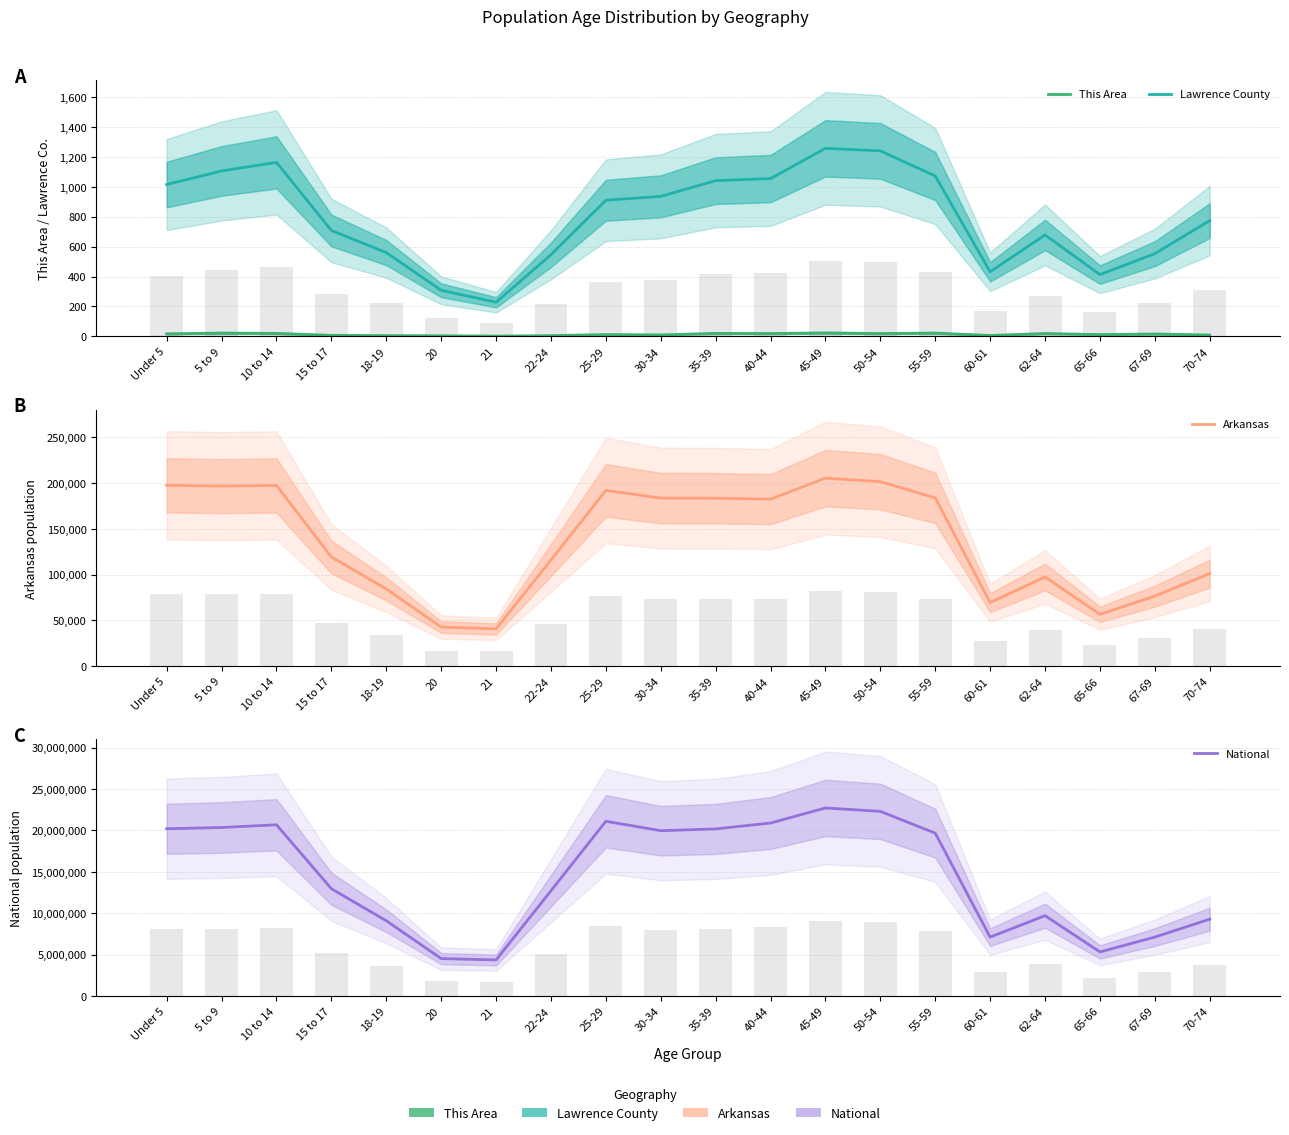

List the series in order of their peak value, highest first.

National, Arkansas, Lawrence County, This Area